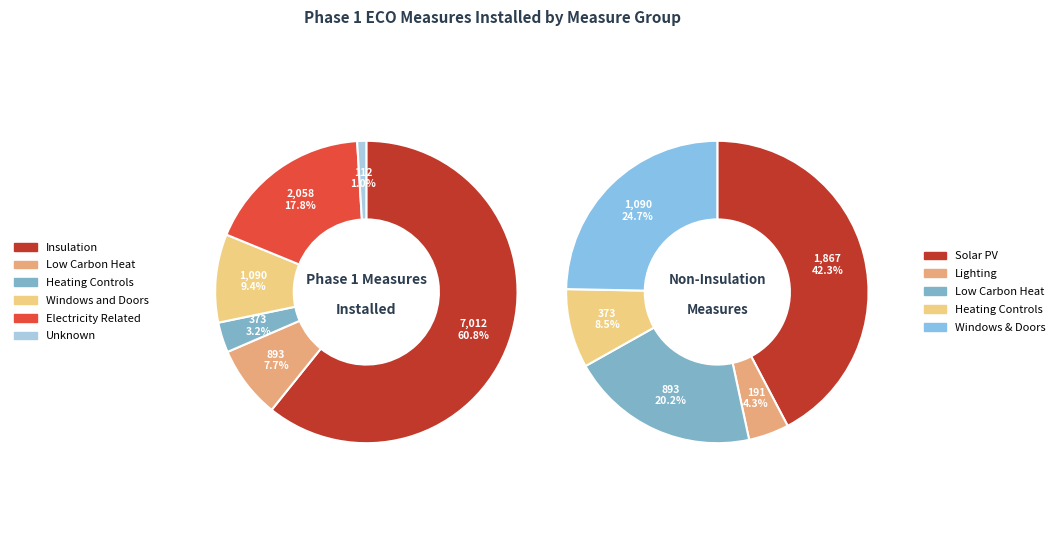

To the nearest percent, what percentage of the pie is Low Carbon Heat?

8%